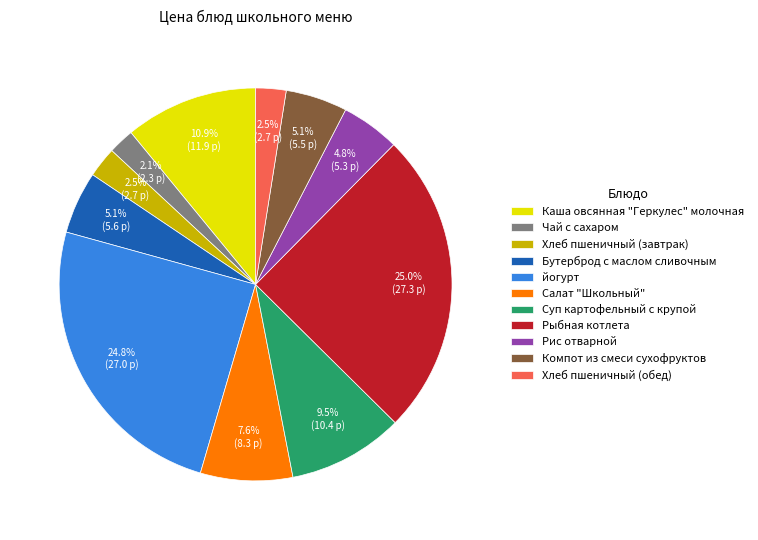

Is there any slice that represents more than half of the pie?

No